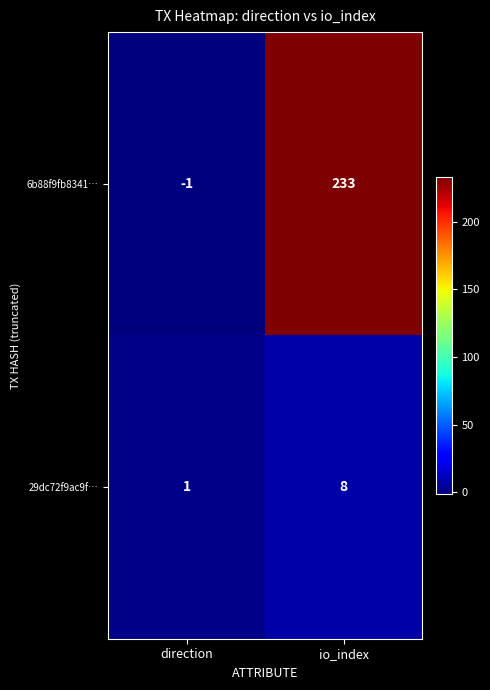

At which category is the sum across all series the highest?

io_index